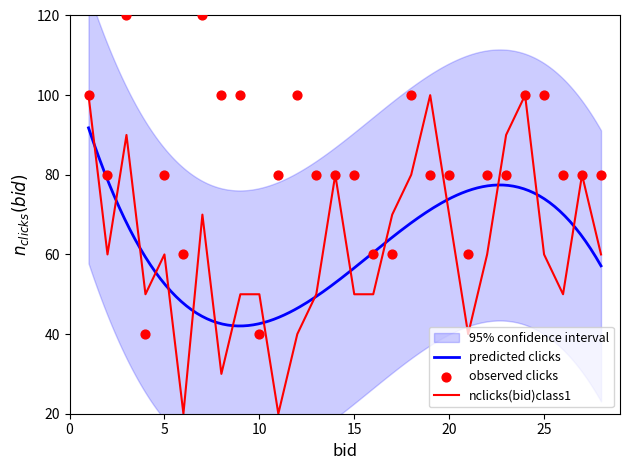

The nclicks(bid)class1 series shows 70 at 20. True or false?

True